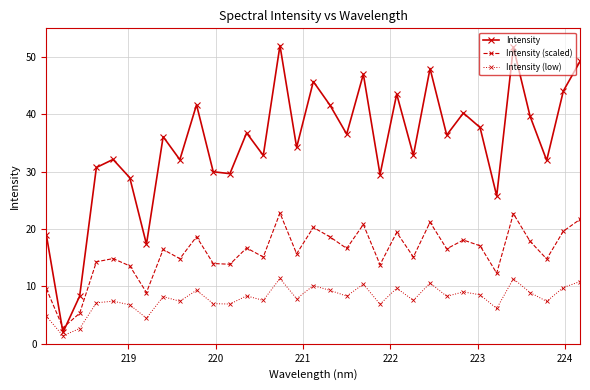

What is the smallest value displayed?

1.4